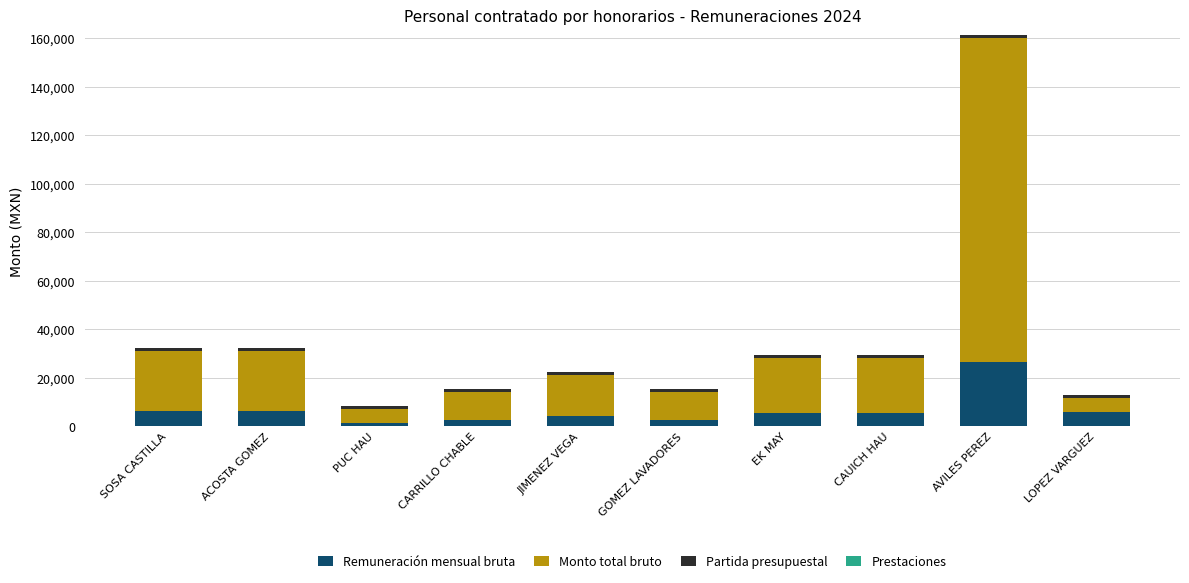

What is the difference between the maximum and minimum values in the Remuneración mensual bruta series?

25265.8